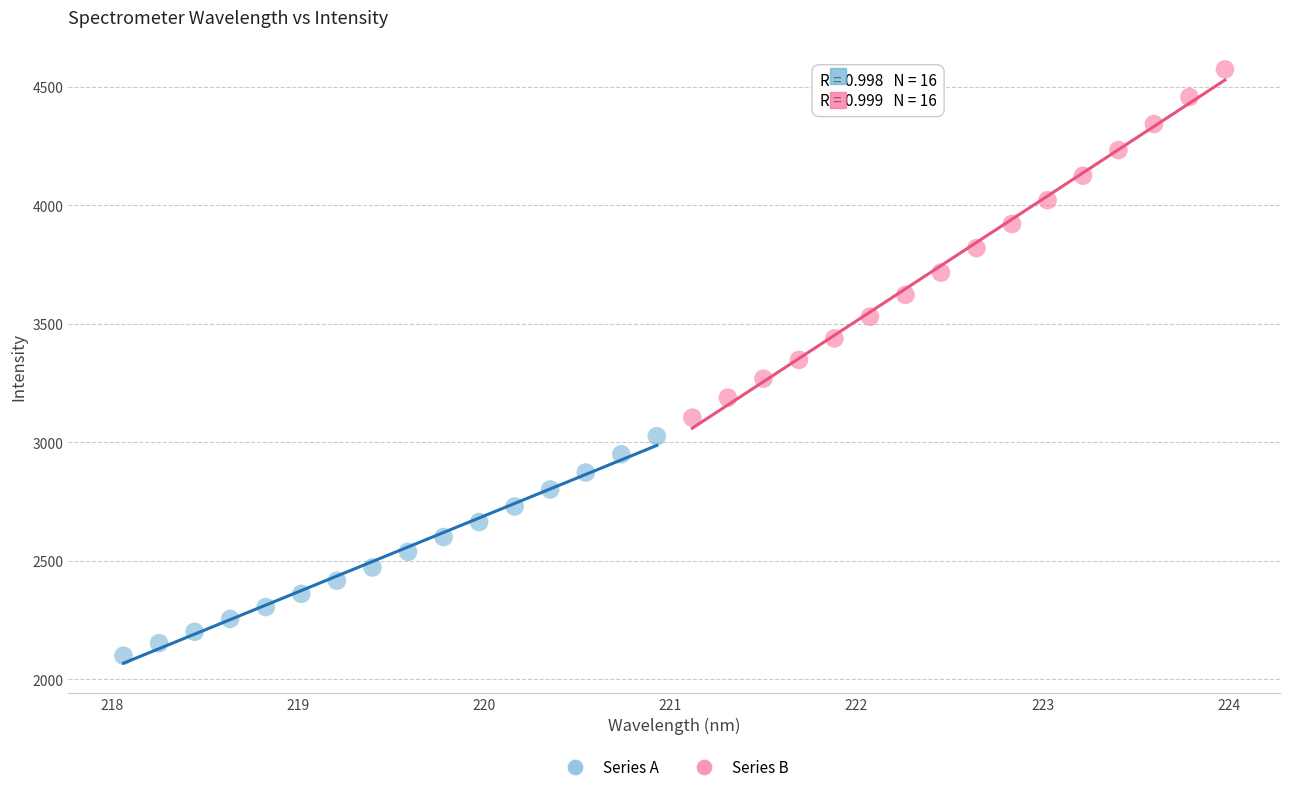

Which series contains the highest Y value?

Series B